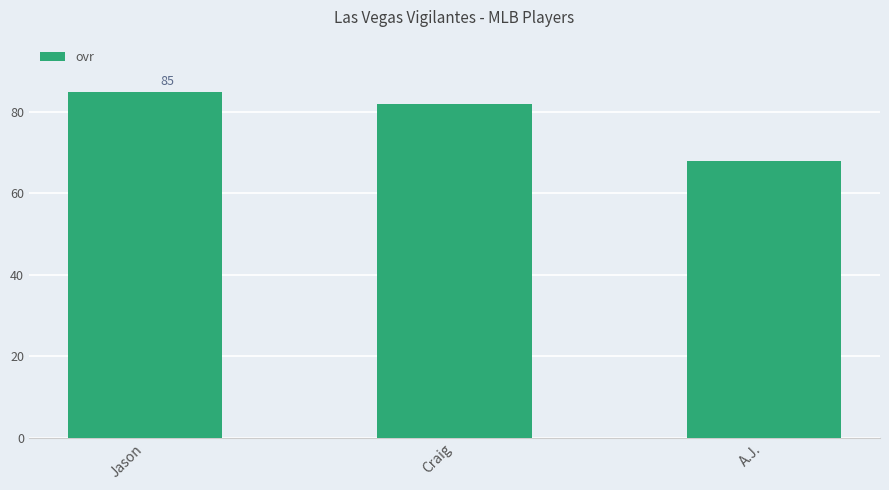

What is the label of the 1st bar from the right?

A.J.